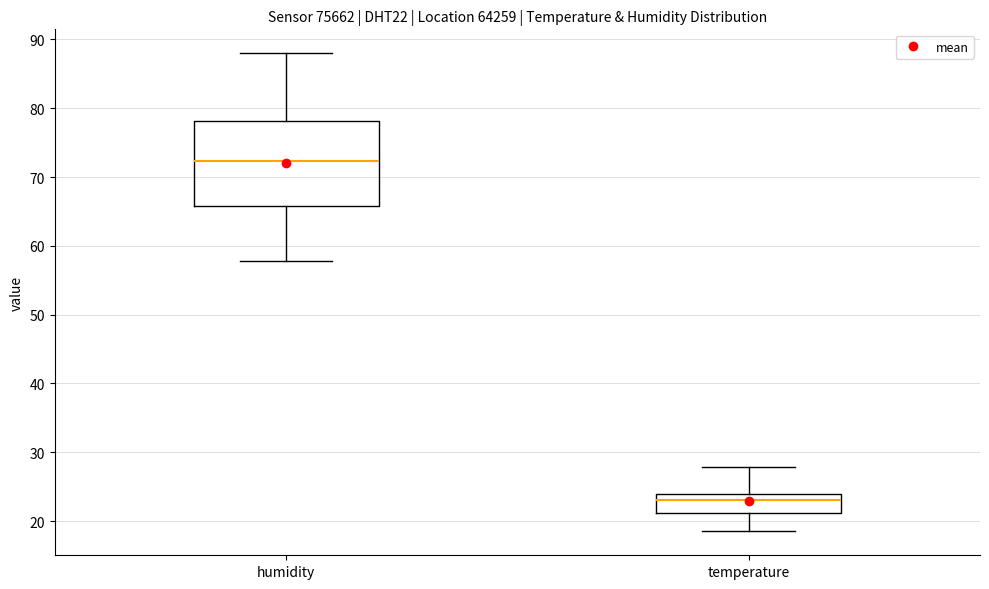

Comparing the boxes themselves (not the whiskers), which one is the tallest?

humidity